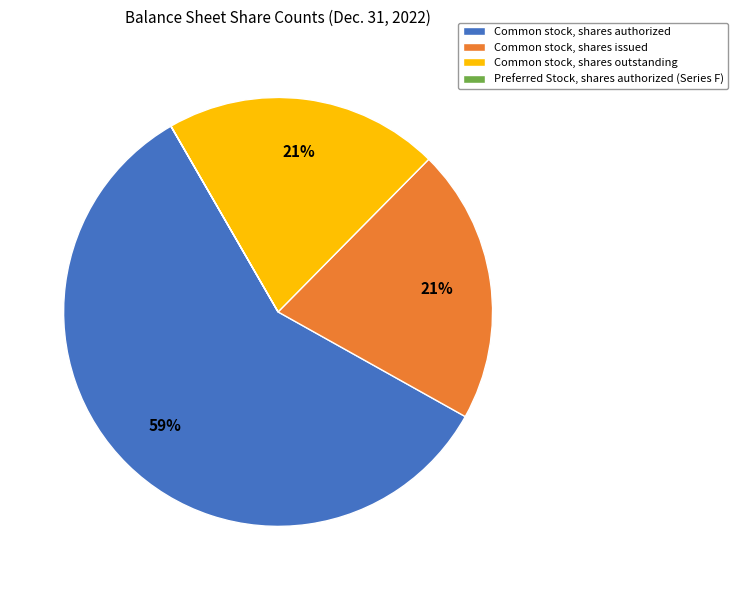

To the nearest percent, what is the average slice percentage?

25%